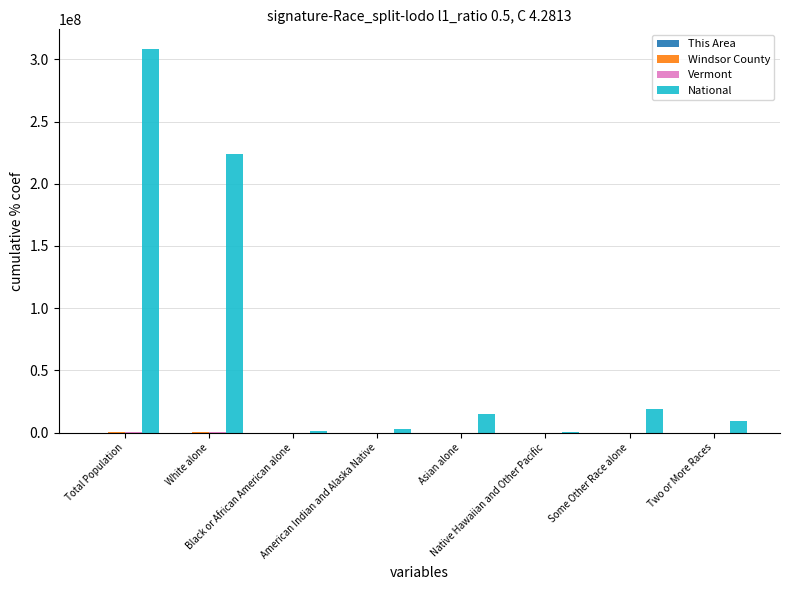

Which series has the widest spread of values?

National